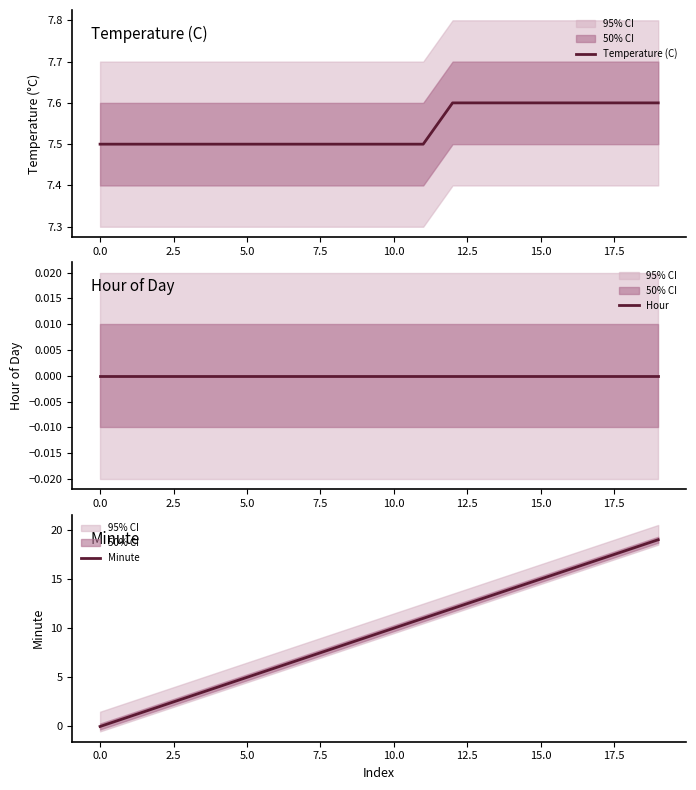

What is the minimum value for Temperature (C)?

7.5